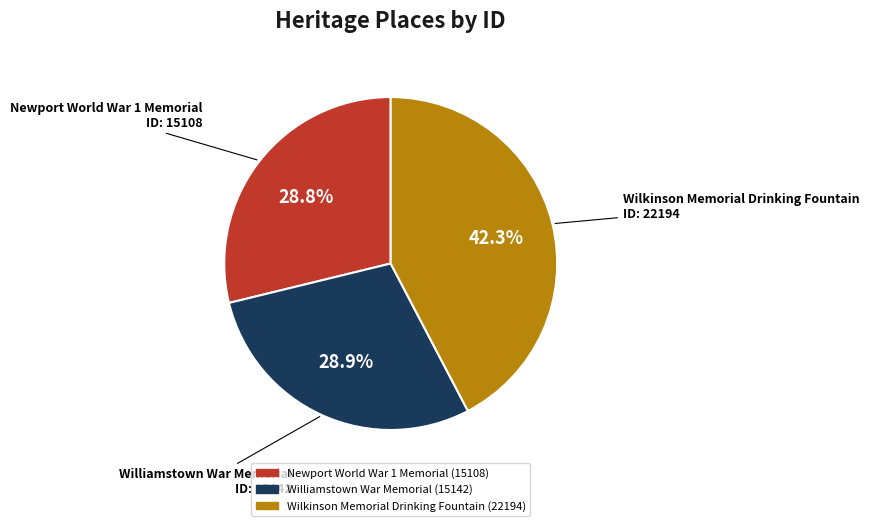

Which category has the biggest portion of the pie?

Wilkinson Memorial Drinking Fountain